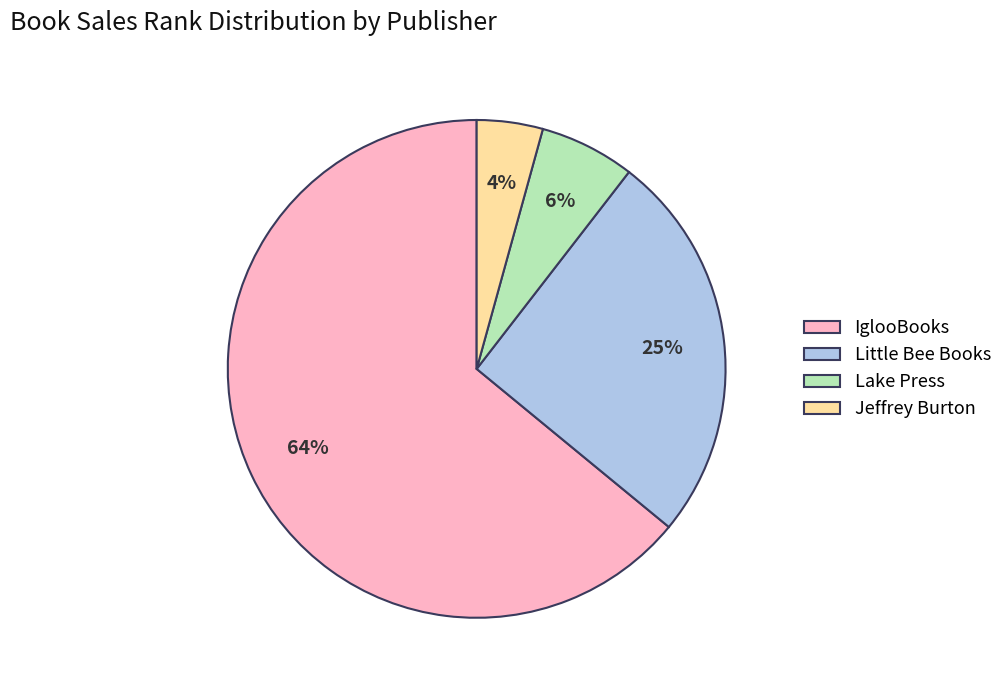

How many slices are in this pie chart?

4